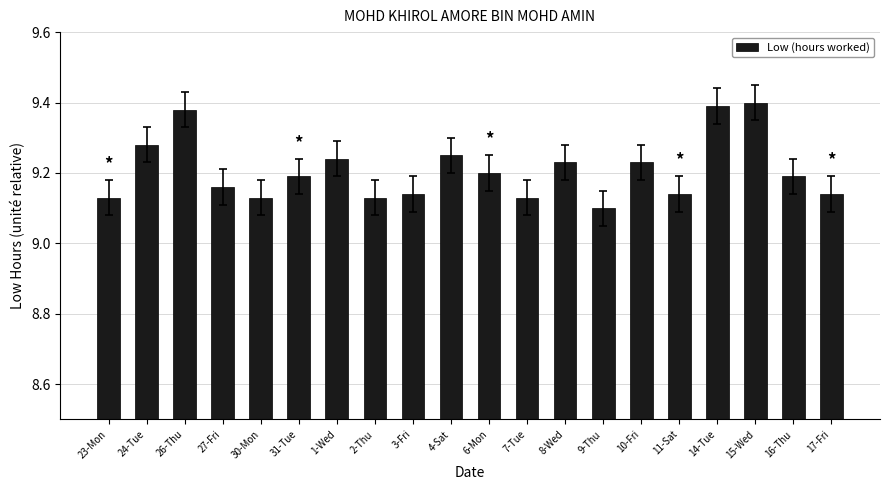

Which has a higher value, 15-Wed or 14-Tue?

15-Wed